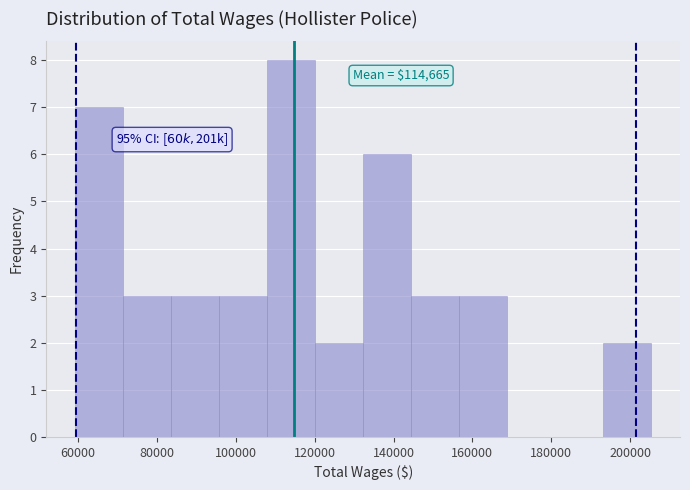

Over which range of the x-axis is the bar tallest?

108000 to 120000